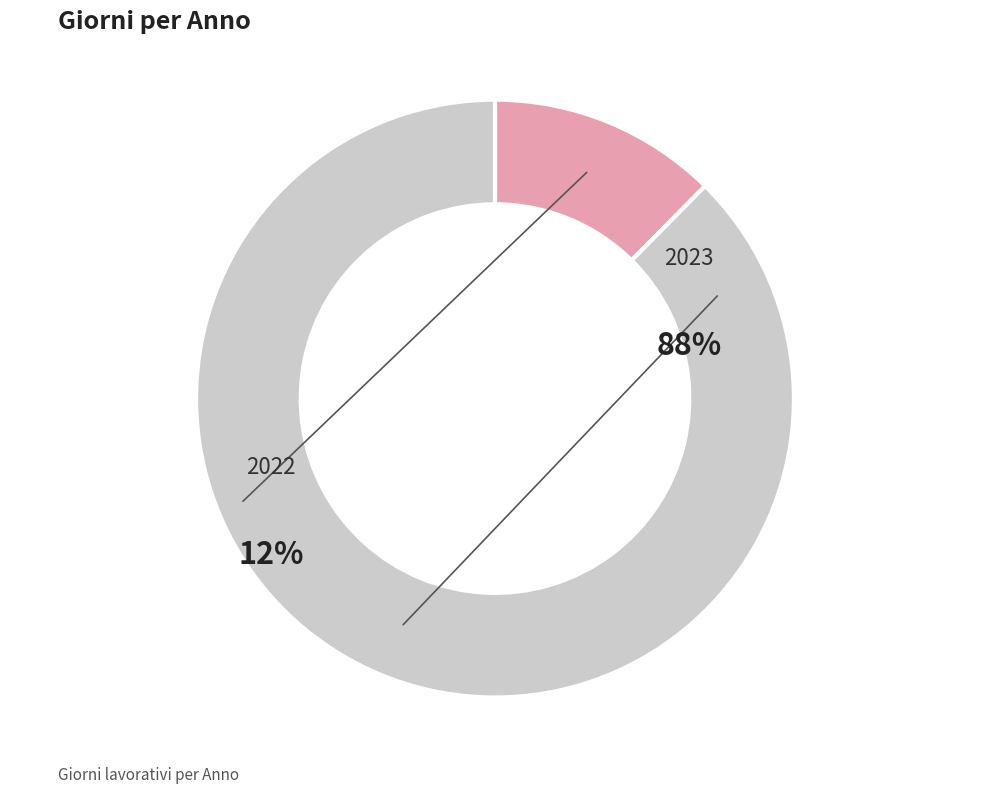

Is there any slice that represents more than half of the pie?

Yes